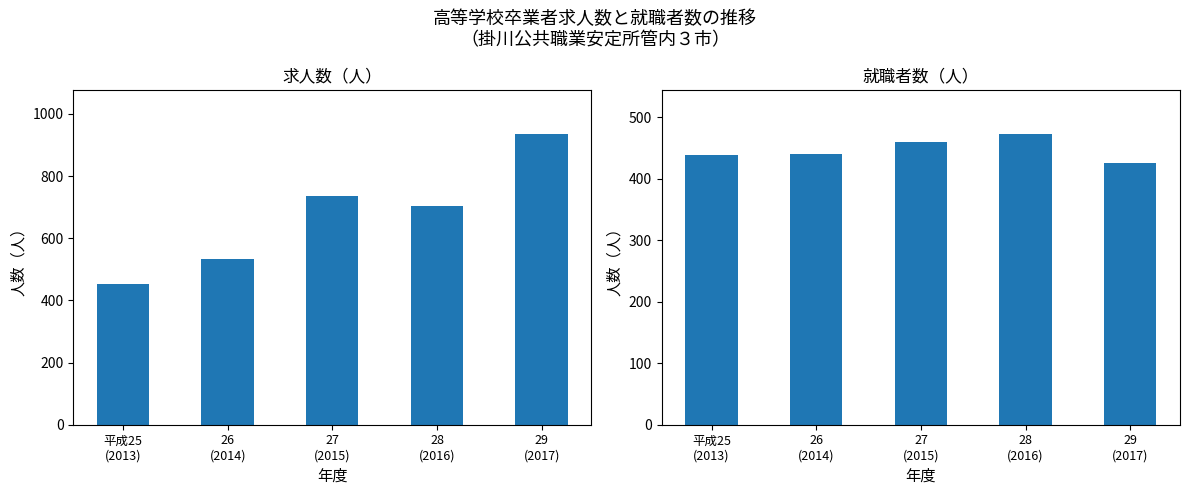

What is the minimum value shown in the chart?

425